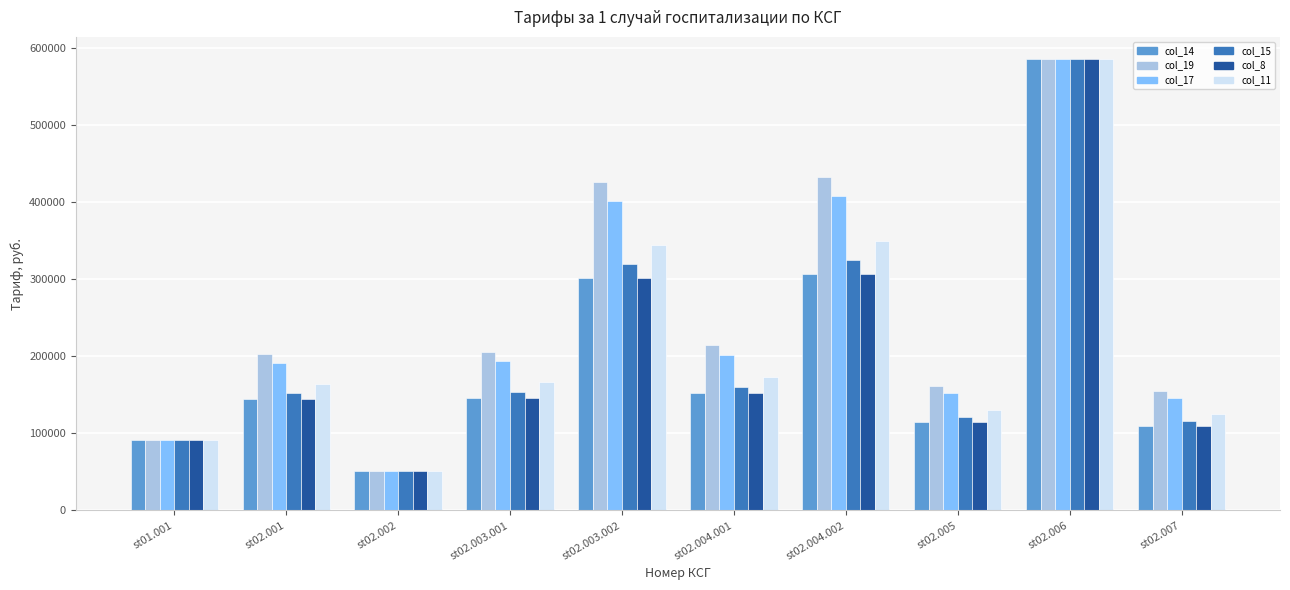

True or false: col_14 has a value of 20145.4 at st01.001.

False